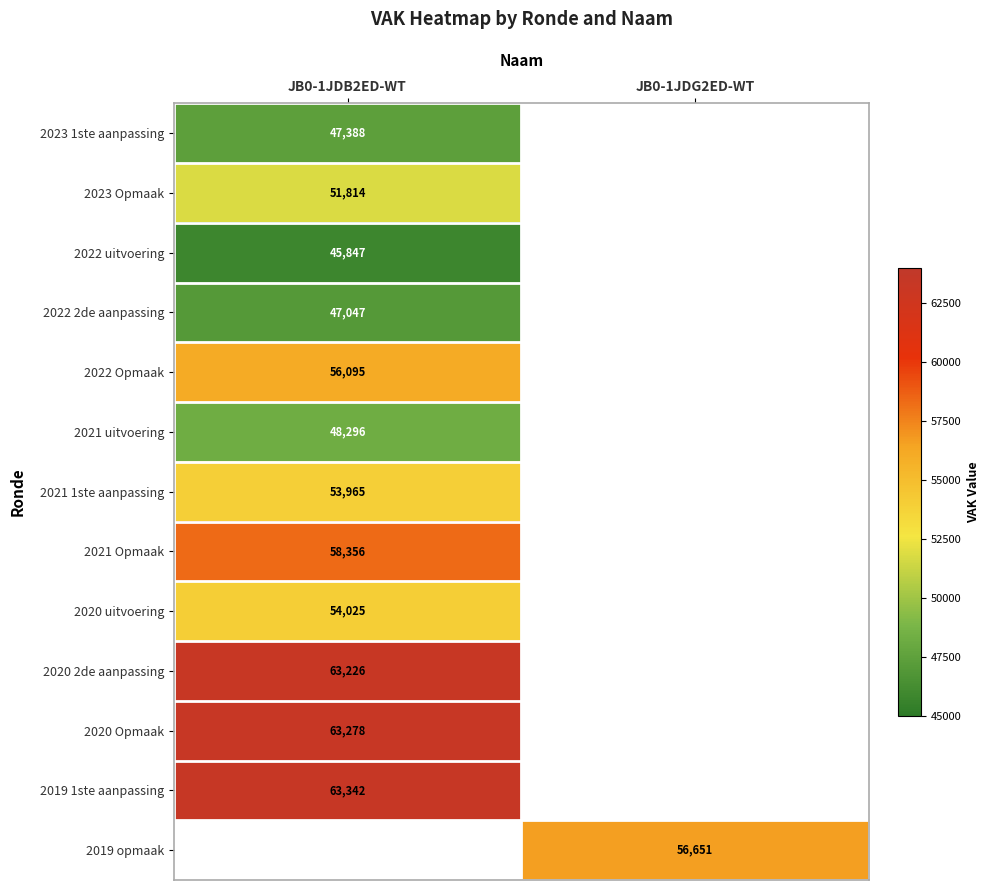

What is the spread (max minus min) of values at JB0-1JDB2ED-WT?

17495.0